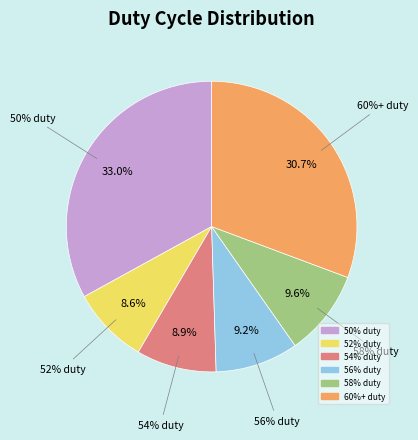

The DWP=48 slice represents 23% of the pie. True or false?

False